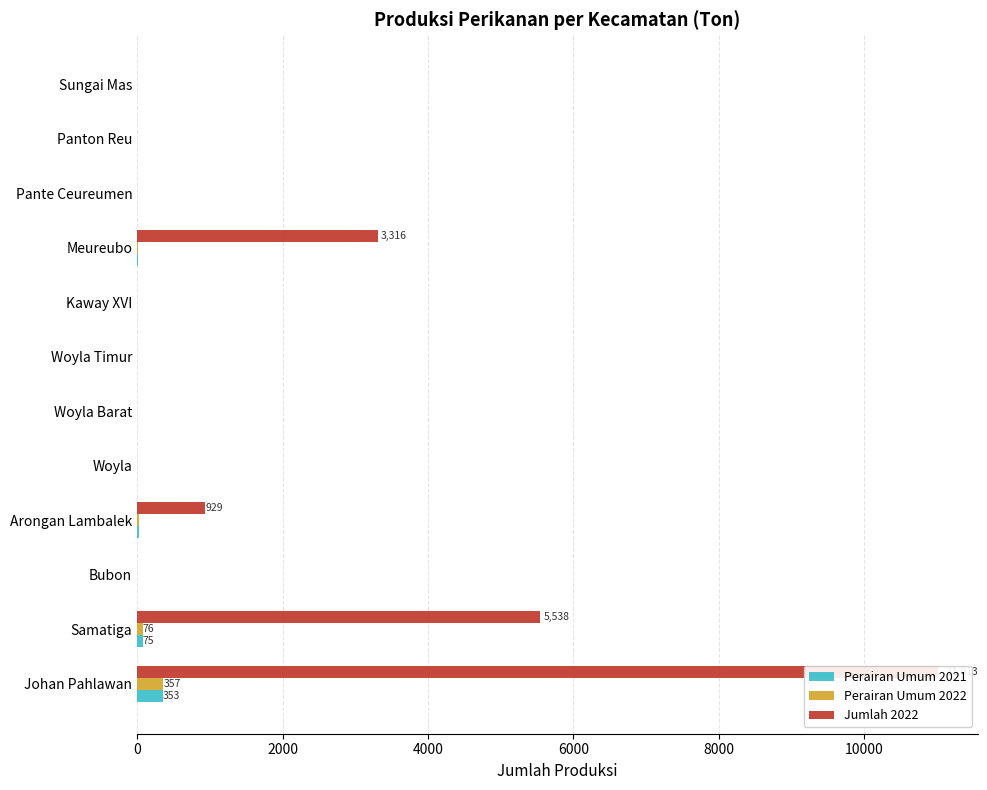

Reading left to right, extract all data points from this chart.

Perairan Umum 2021: 353.2	75.0	1.2	20.2	2.0	1.3	1.5	4.3	10.3	5.1	5.0	5.2
Perairan Umum 2022: 356.7	76.5	1.2	20.6	2.0	1.3	1.5	4.4	10.5	5.2	5.1	5.3
Jumlah 2022: 11012.5	5538.4	1.2	929.1	2.0	1.3	1.5	4.4	3316.1	5.2	5.1	5.3